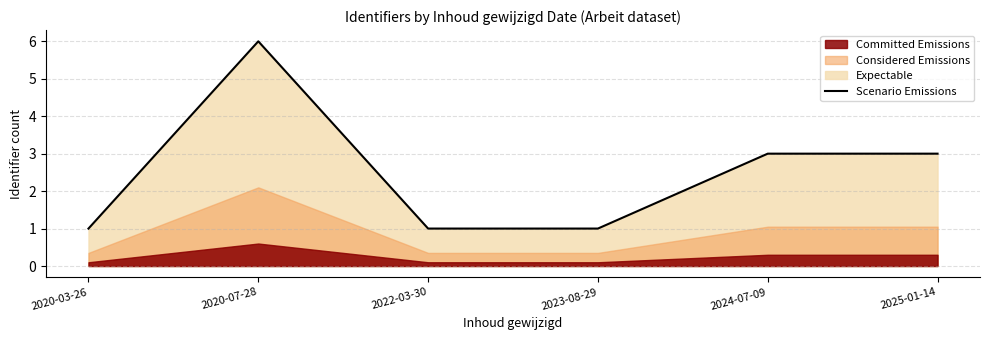

The chart shows a value of 3 at 2025-01-14. True or false?

True